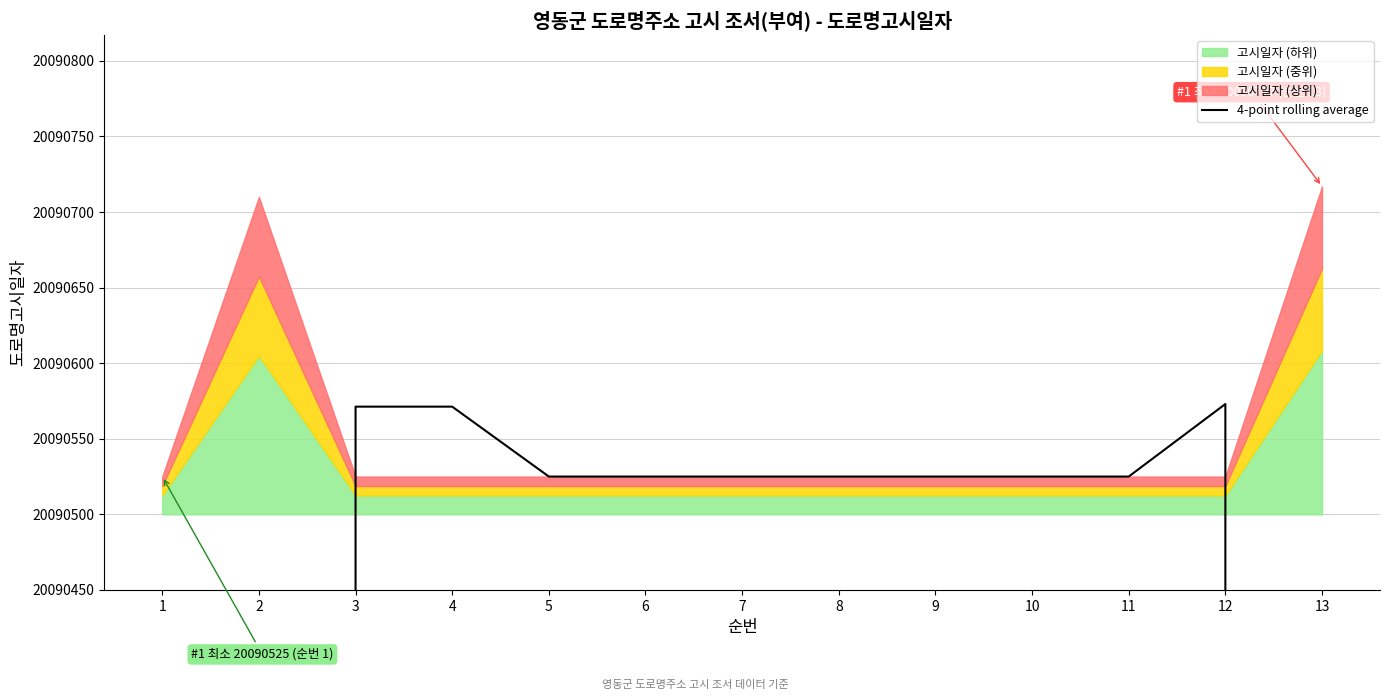

Is it true that the value at 4 is 20090571.2?

True